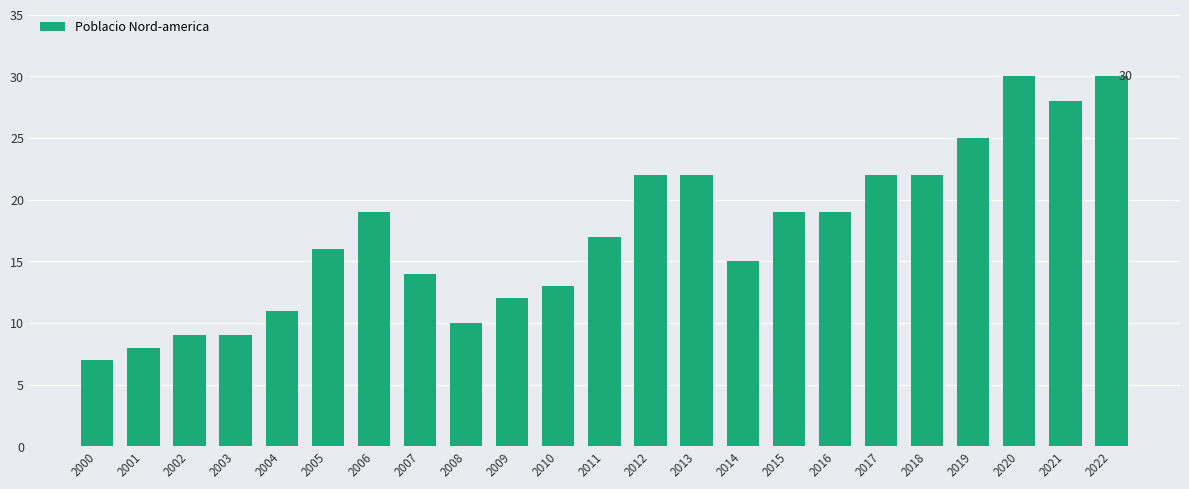

What is the ratio of the value at 2002 to the value at 2013?

0.4